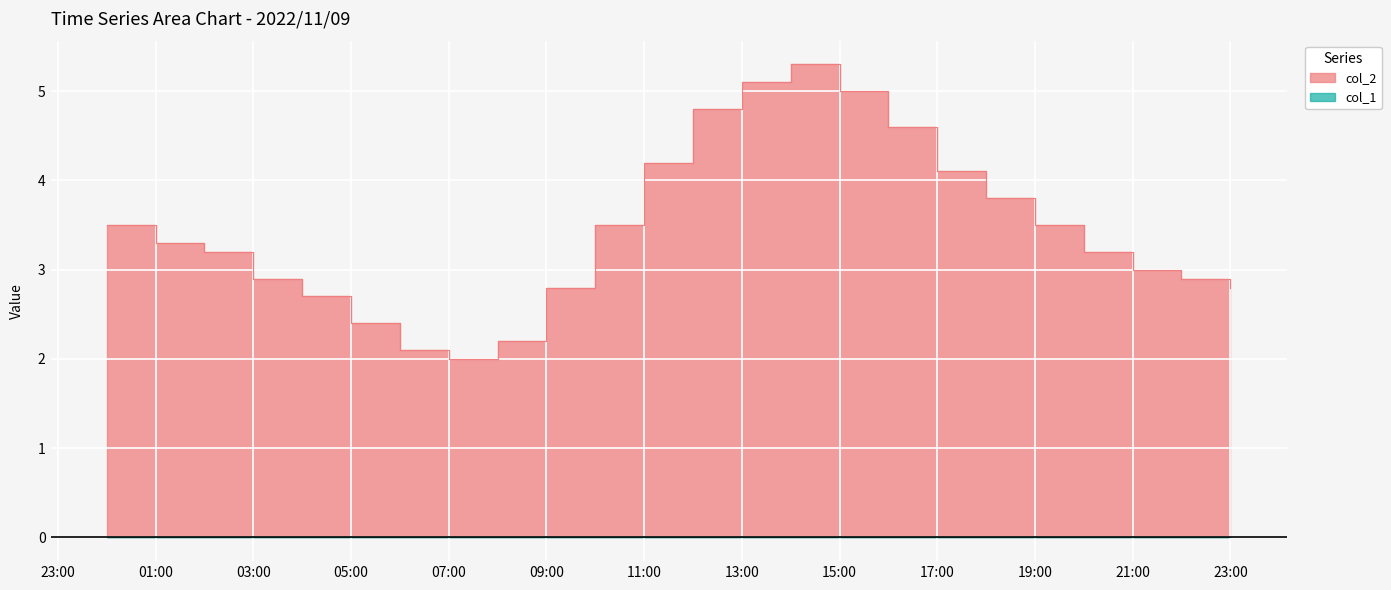

The value at 4 is 4.1. True or false?

False